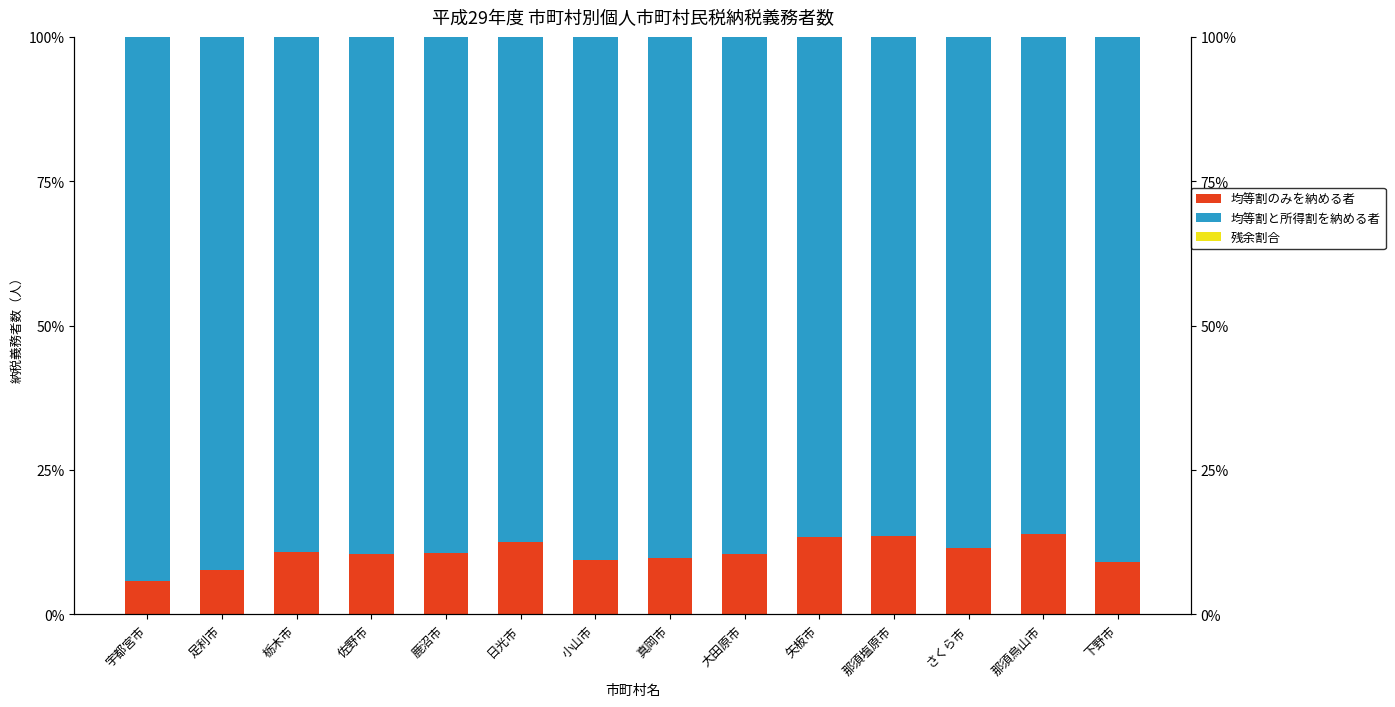

Which category has the highest value across all series?

宇都宮市